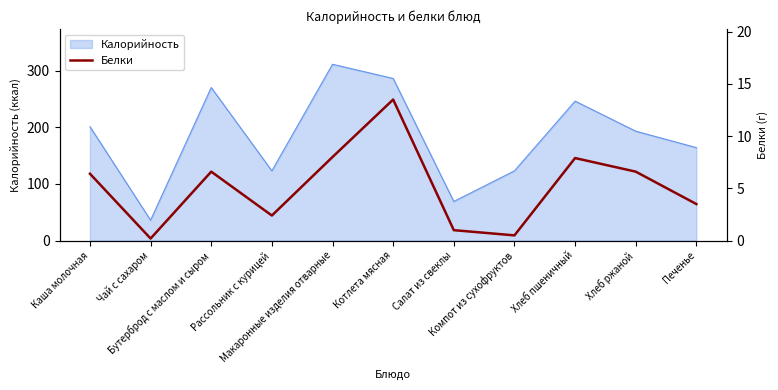

What is the minimum value for Калорийность?

36